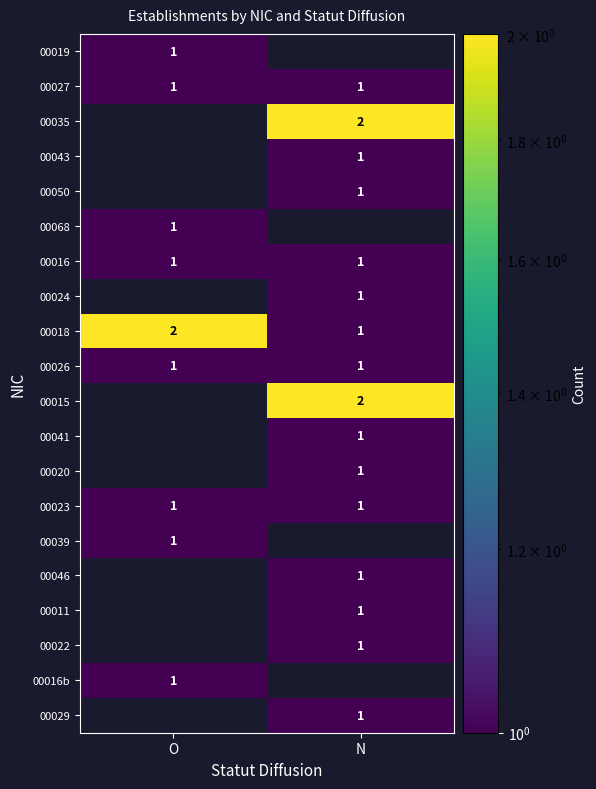

True or false: 00035 has a value of 2.9 at N.

False